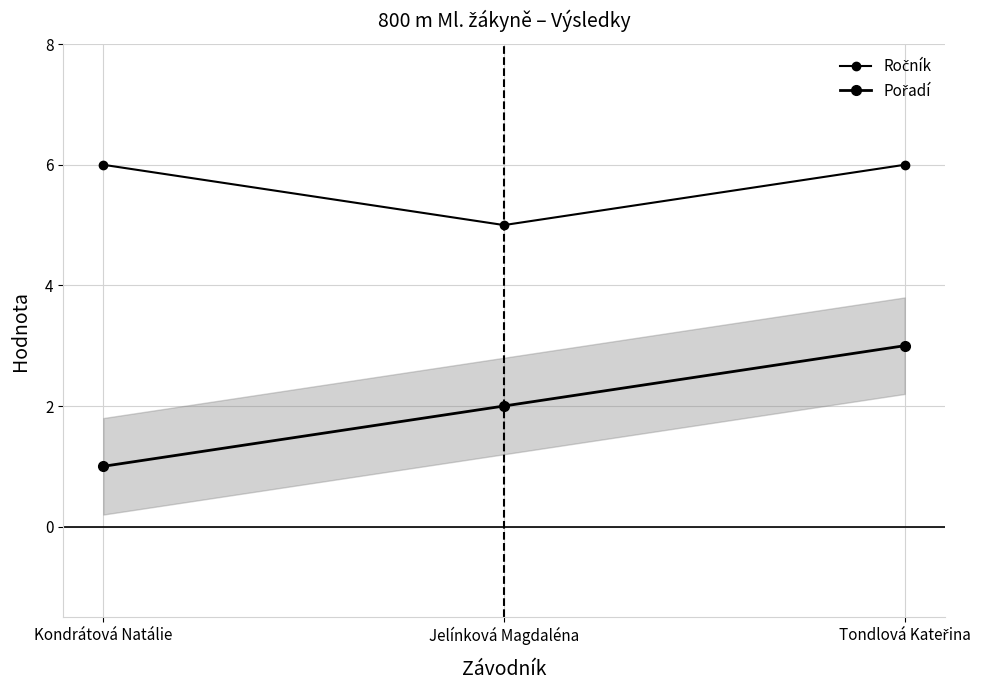

Which has a higher value, Tondlová Kateřina or Kondrátová Natálie?

Tondlová Kateřina